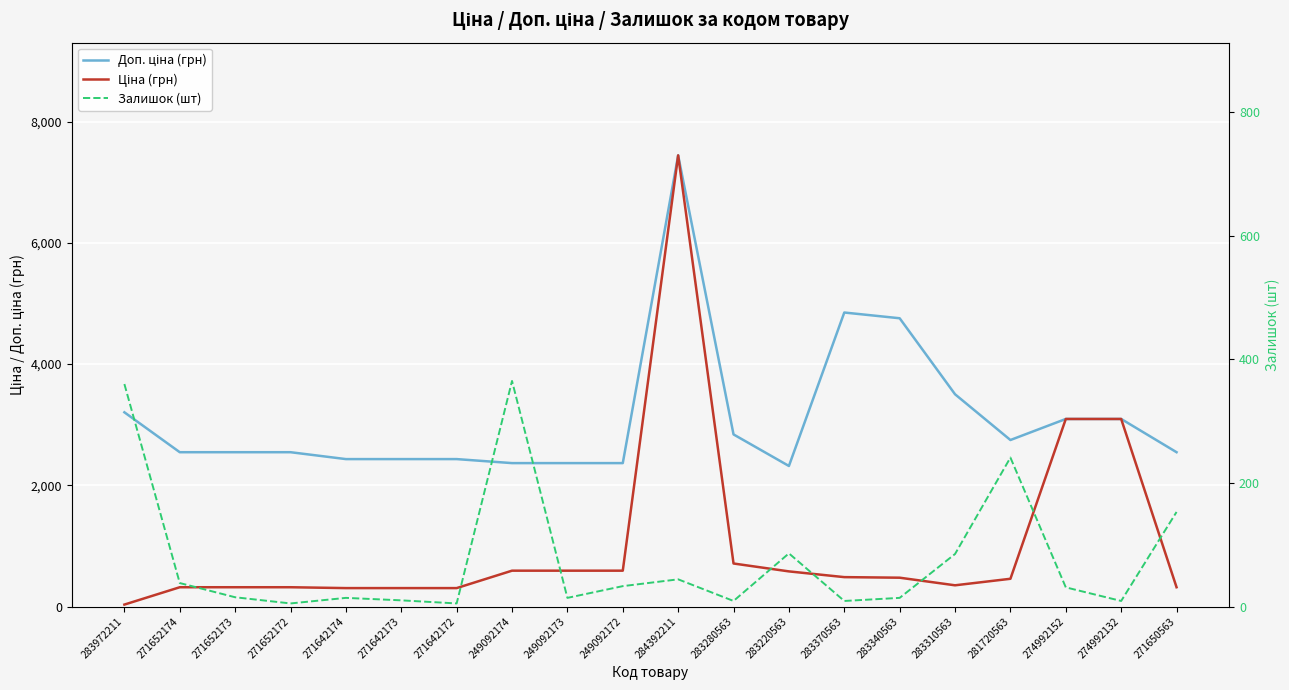

Which series ends up on top after the final intersection of Залишок (шт) and Ціна (грн)?

Ціна (грн)